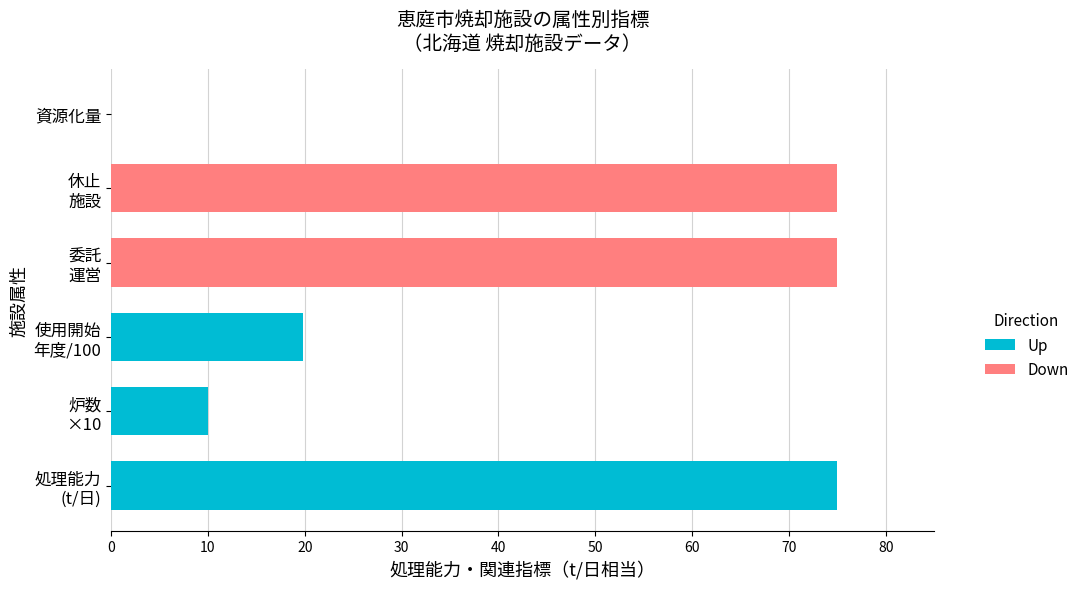

Is it true that Up equals 0.0 at 委託 運営?

True